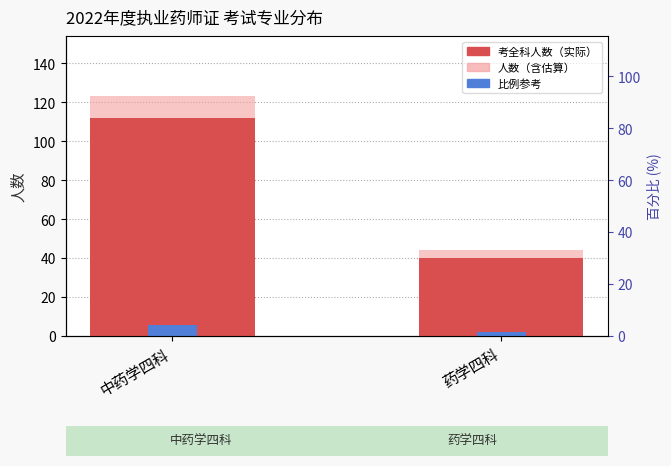

At how many categories does at least one series exceed 44?

1